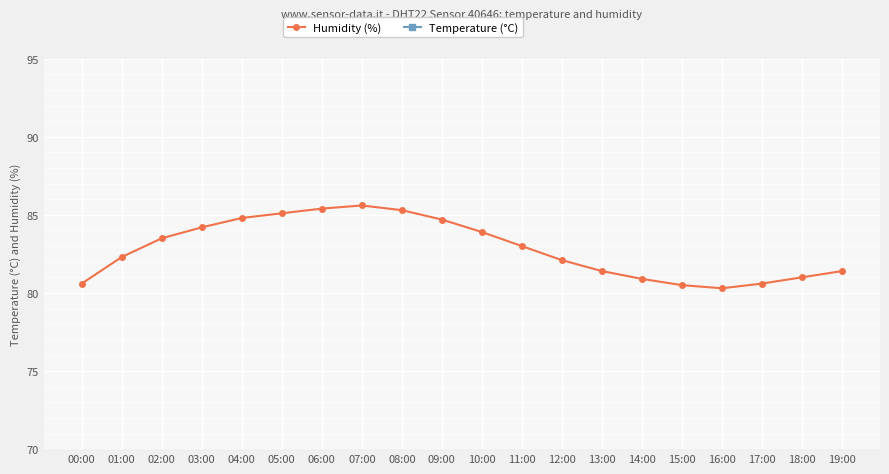

What value does the Temperature (°C) series have at 08:00?

11.5